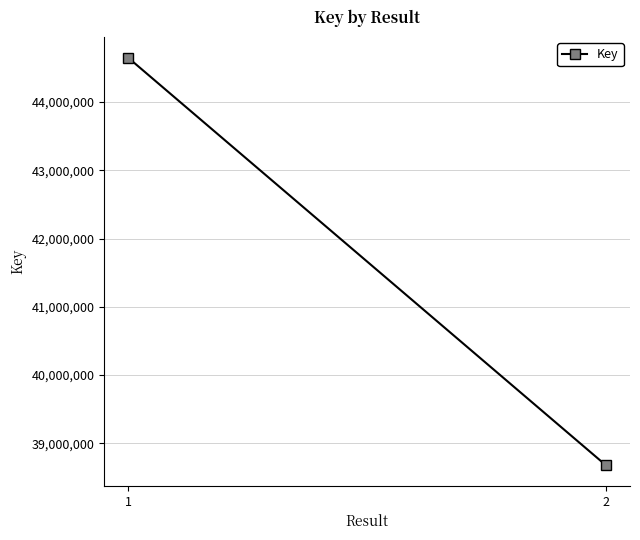

The value at 1 is 44650535. True or false?

True